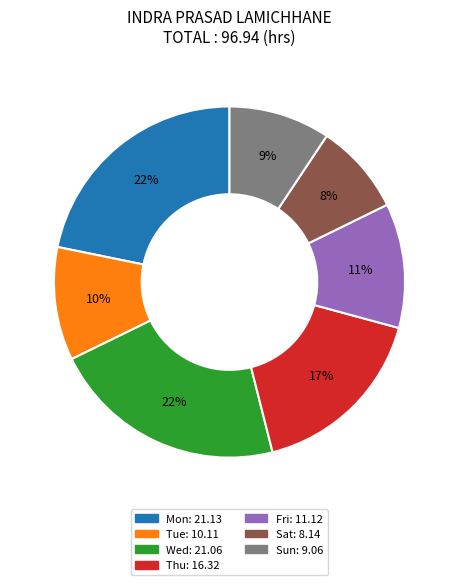

The Sun slice represents 16% of the pie. True or false?

False